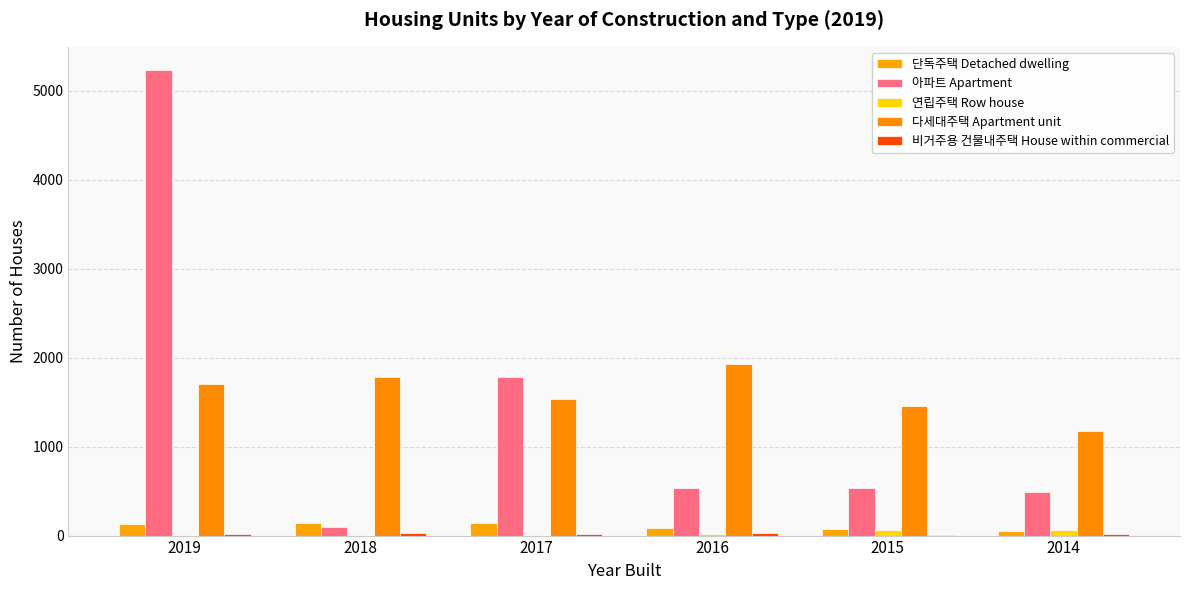

How many data points does each series have?

6